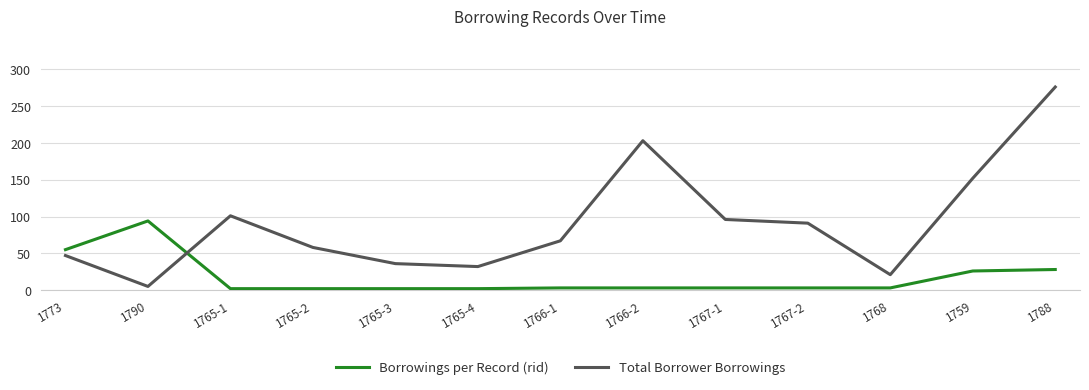

How many lines are shown in the chart?

2